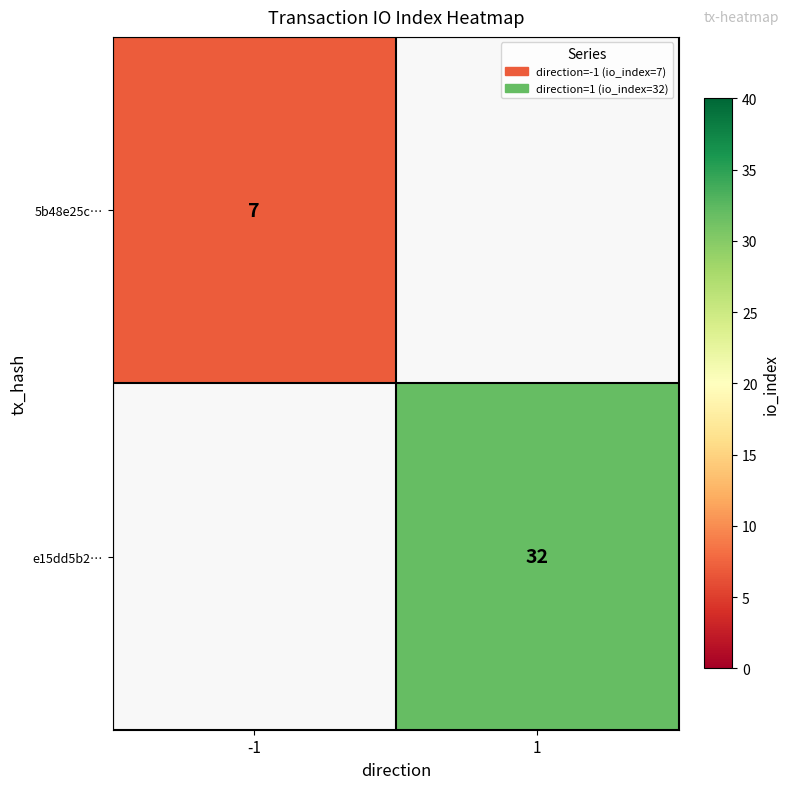

Is it true that e15dd5b2… equals 55 at 1?

False